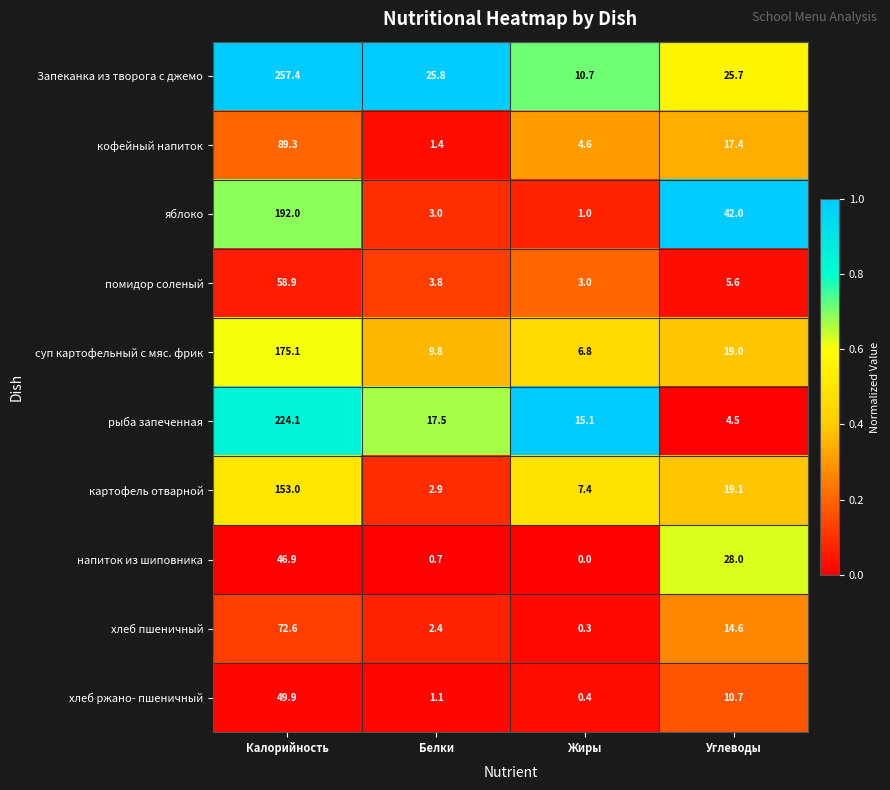

What is the difference between the хлеб пшеничный values at Калорийность and Углеводы?

58.0